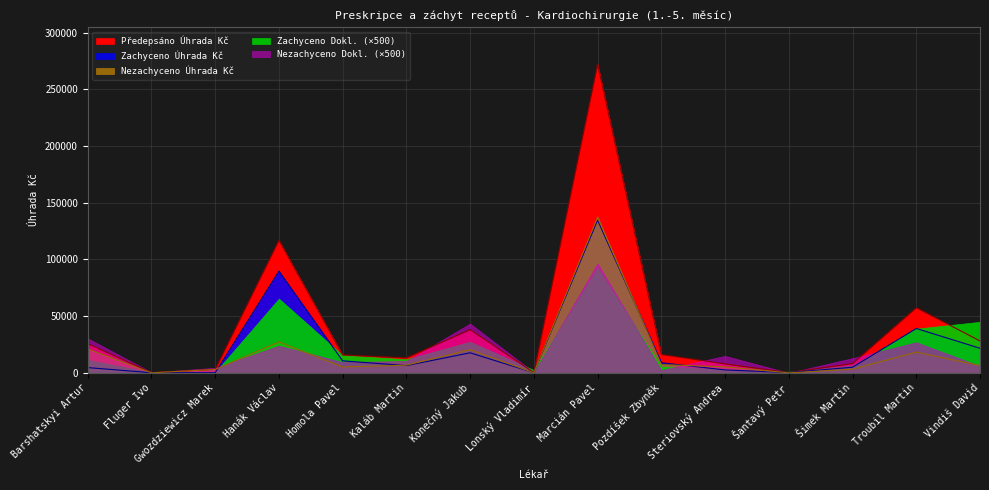

What value does the Předepsáno Úhrada Kč series have at Kaláb Martin?

13213.0